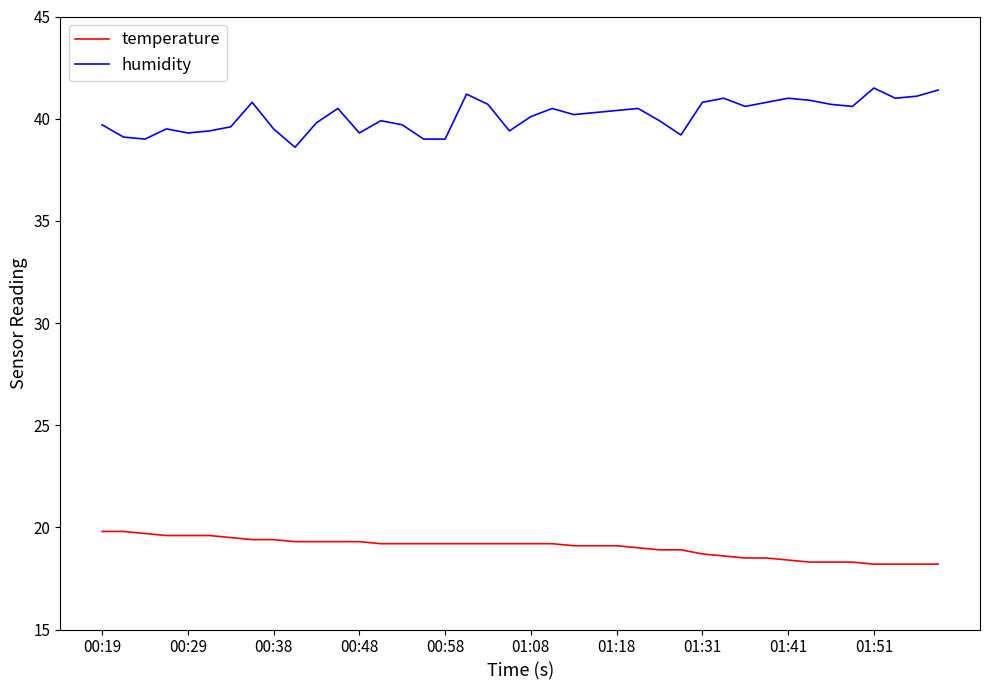

True or false: temperature and humidity cross at least once.

False